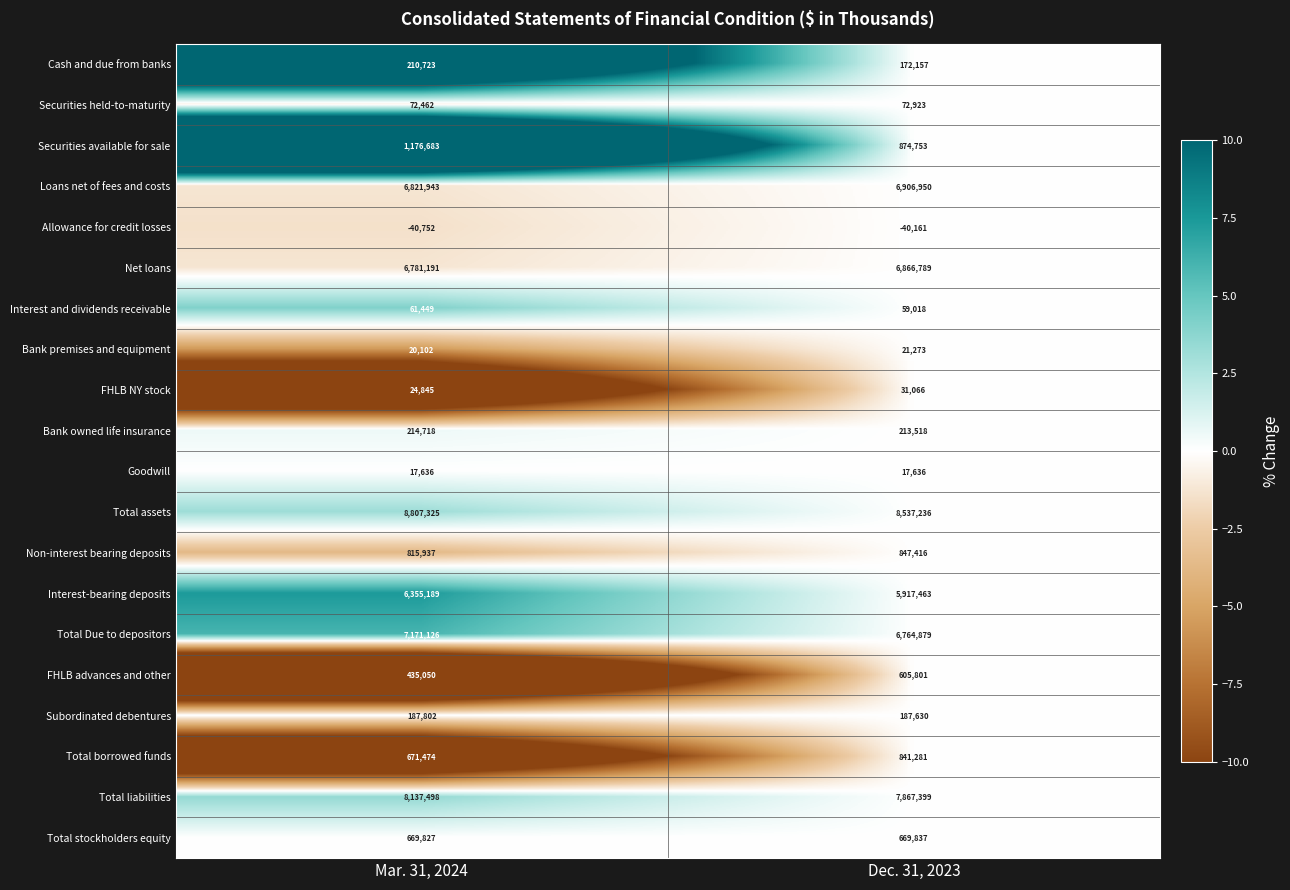

The Securities held-to-maturity series shows 48103 at Dec. 31, 2023. True or false?

False